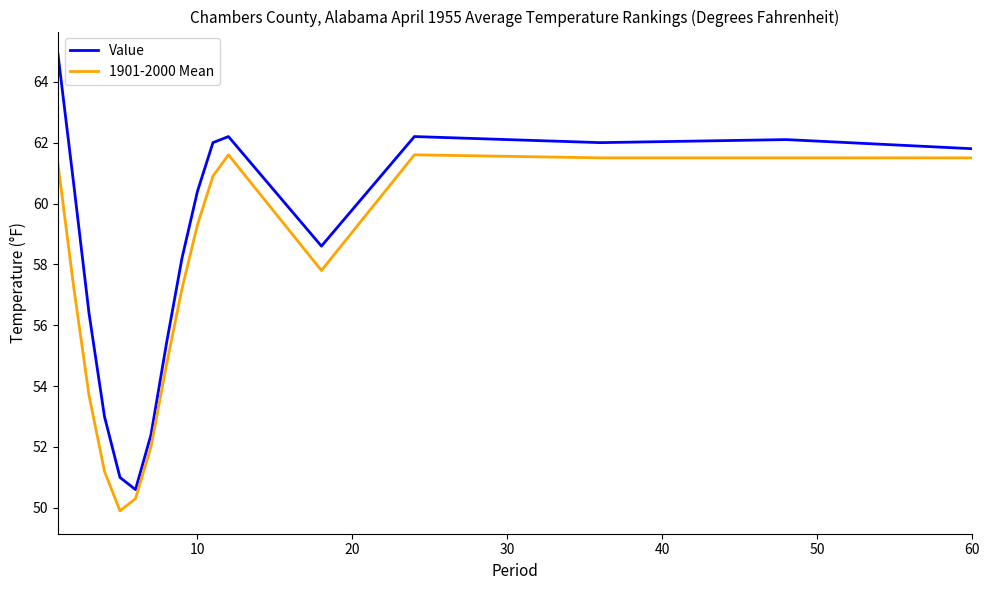

What are all the series names shown in the legend?

Value, 1901-2000 Mean